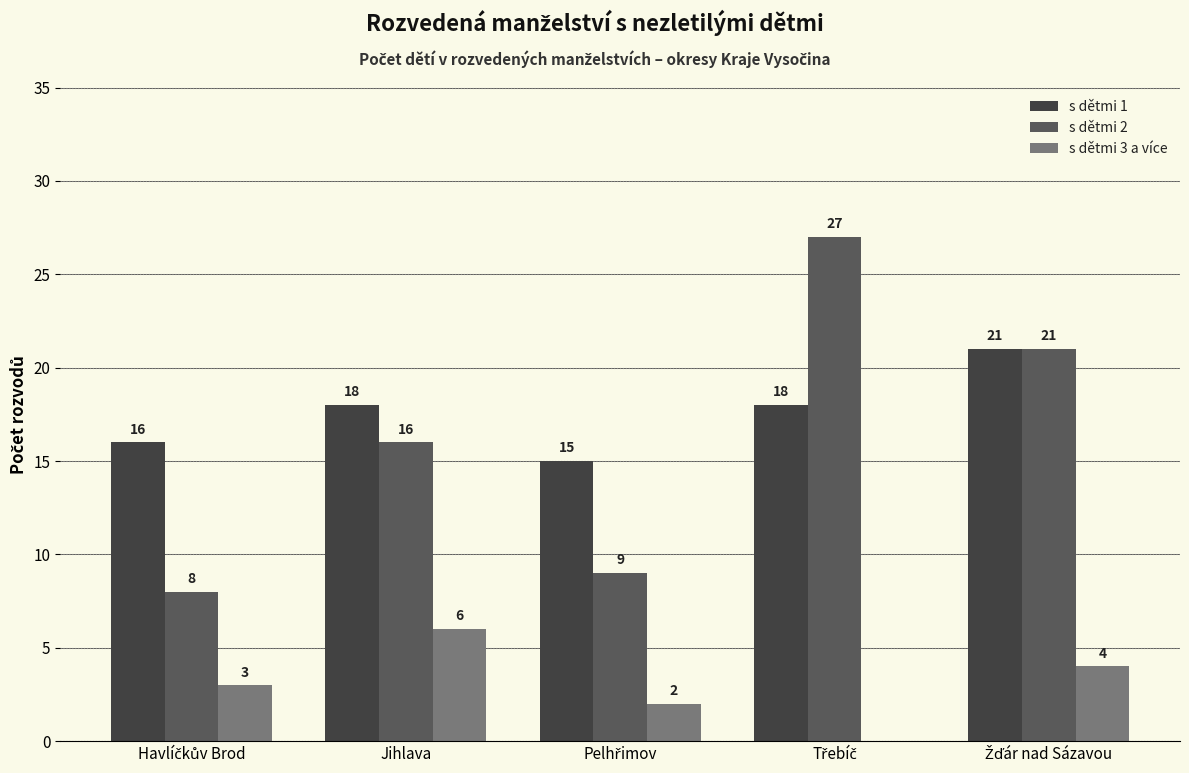

Which series has the largest total across all categories?

s dětmi 1